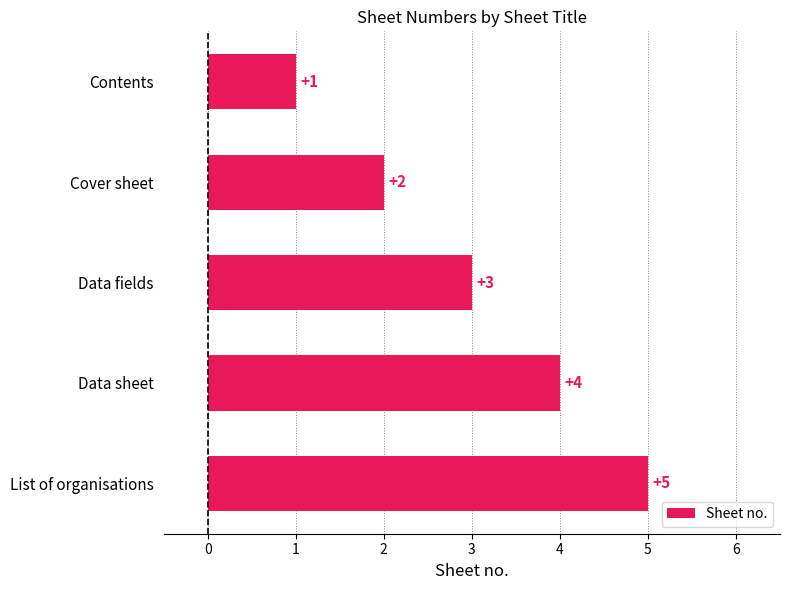

What is the difference between the maximum and minimum values?

4